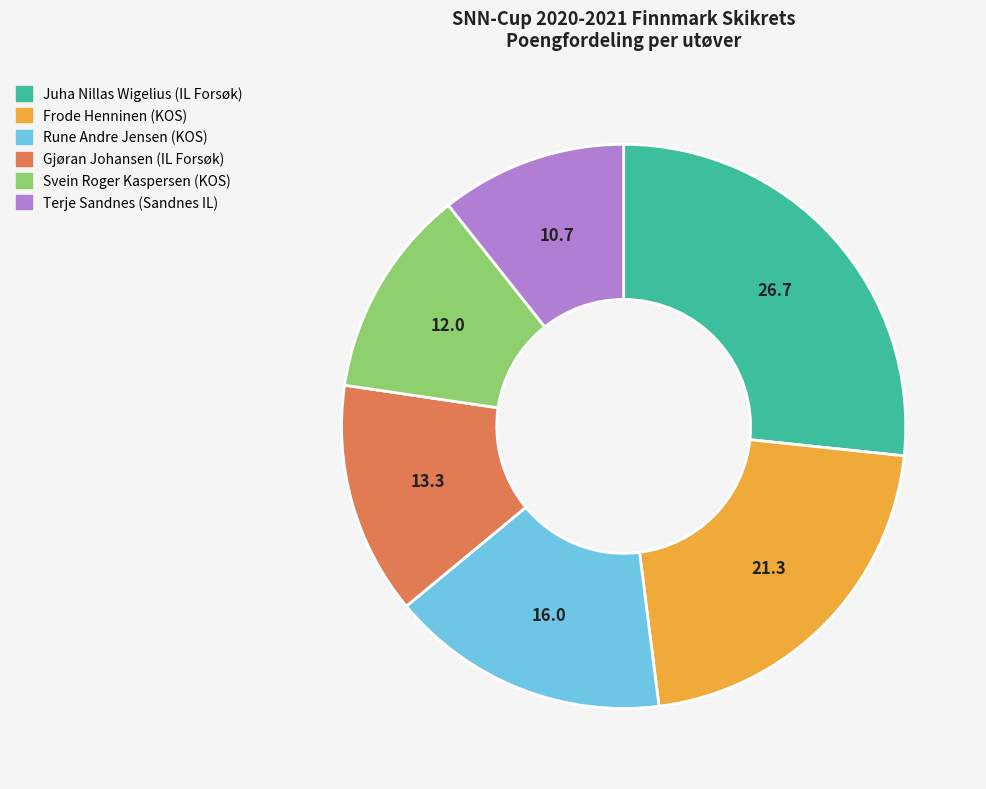

Do Svein Roger Kaspersen (KOS) and Terje Sandnes (Sandnes IL) together represent more than half of the pie?

No